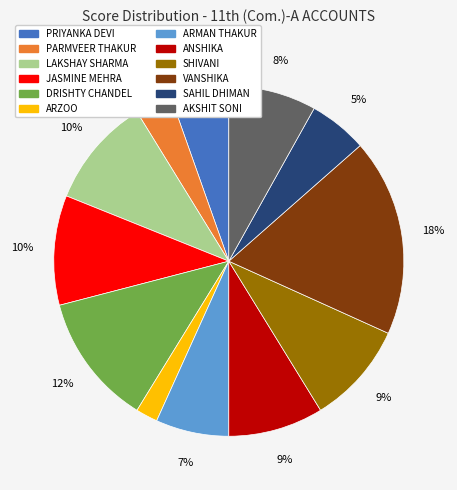

What is the smallest slice in the pie chart?

ARZOO